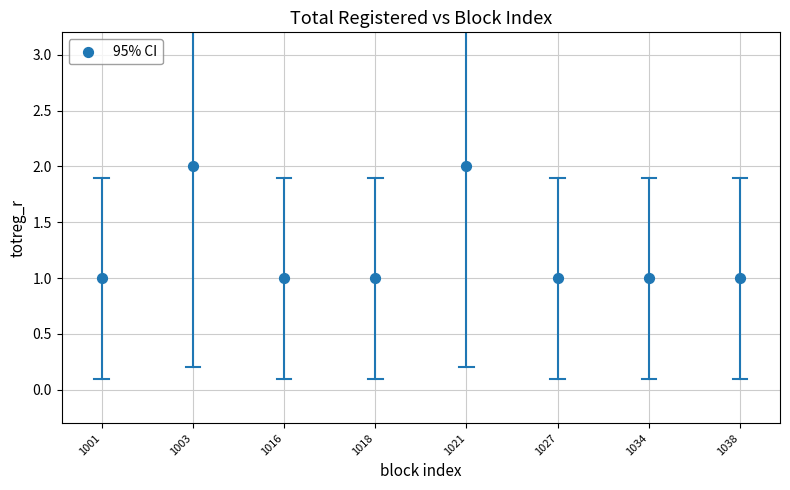

What is the range of X values (max minus min)?

7